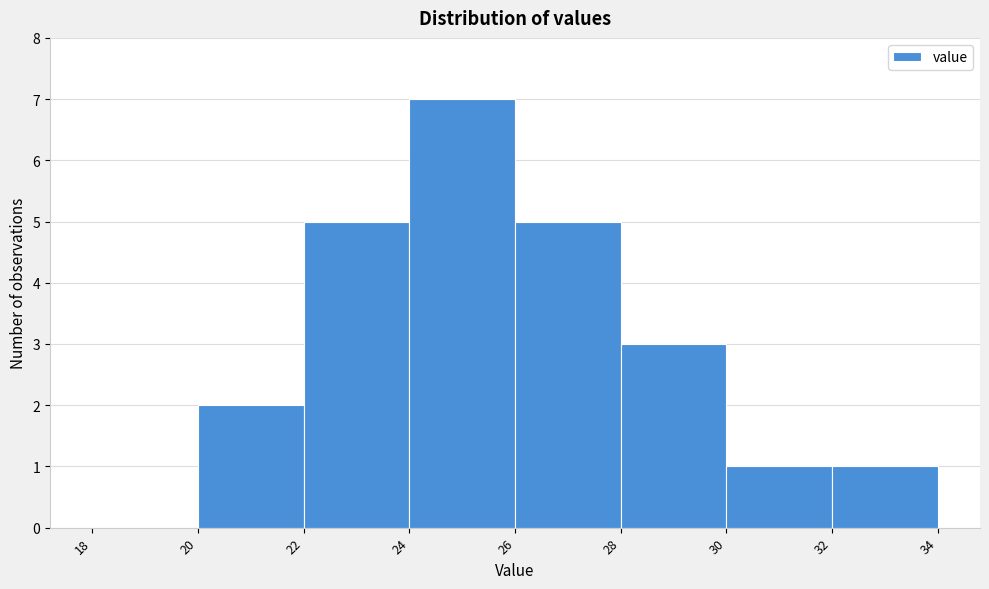

How tall is the bar that spans 30 to 32 on the x-axis? The values are not printed on the chart, so give them approximately, as read against the axis.

1